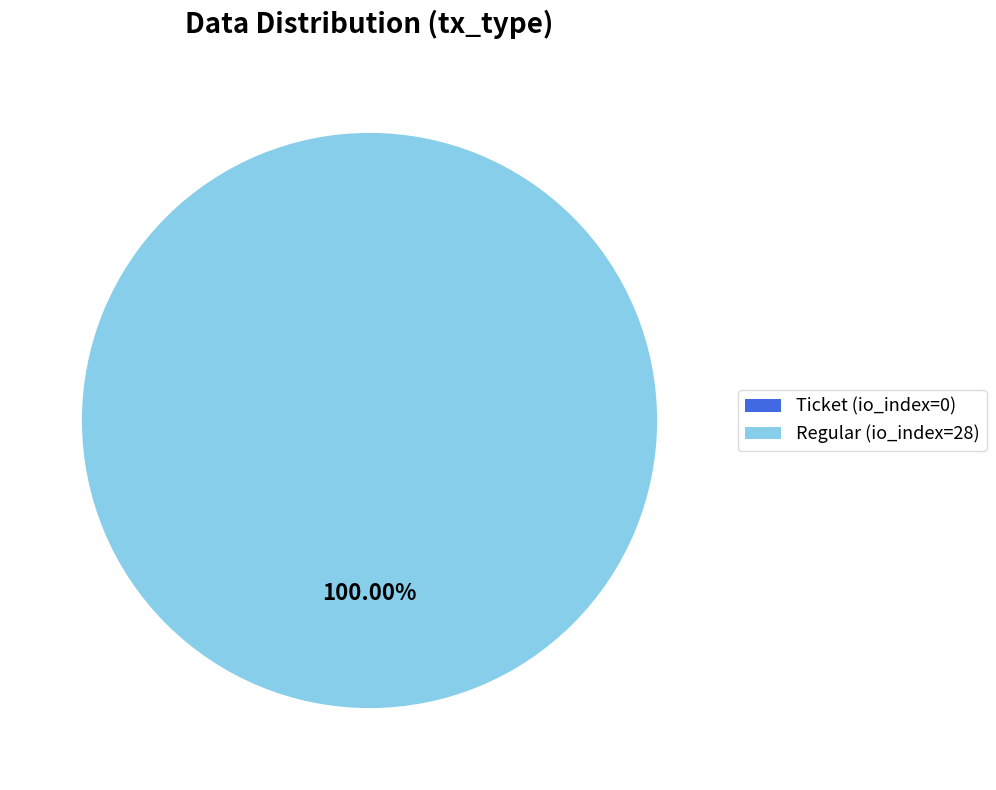

What percentage is the Regular (io_index=28) slice, to the nearest percent?

100%